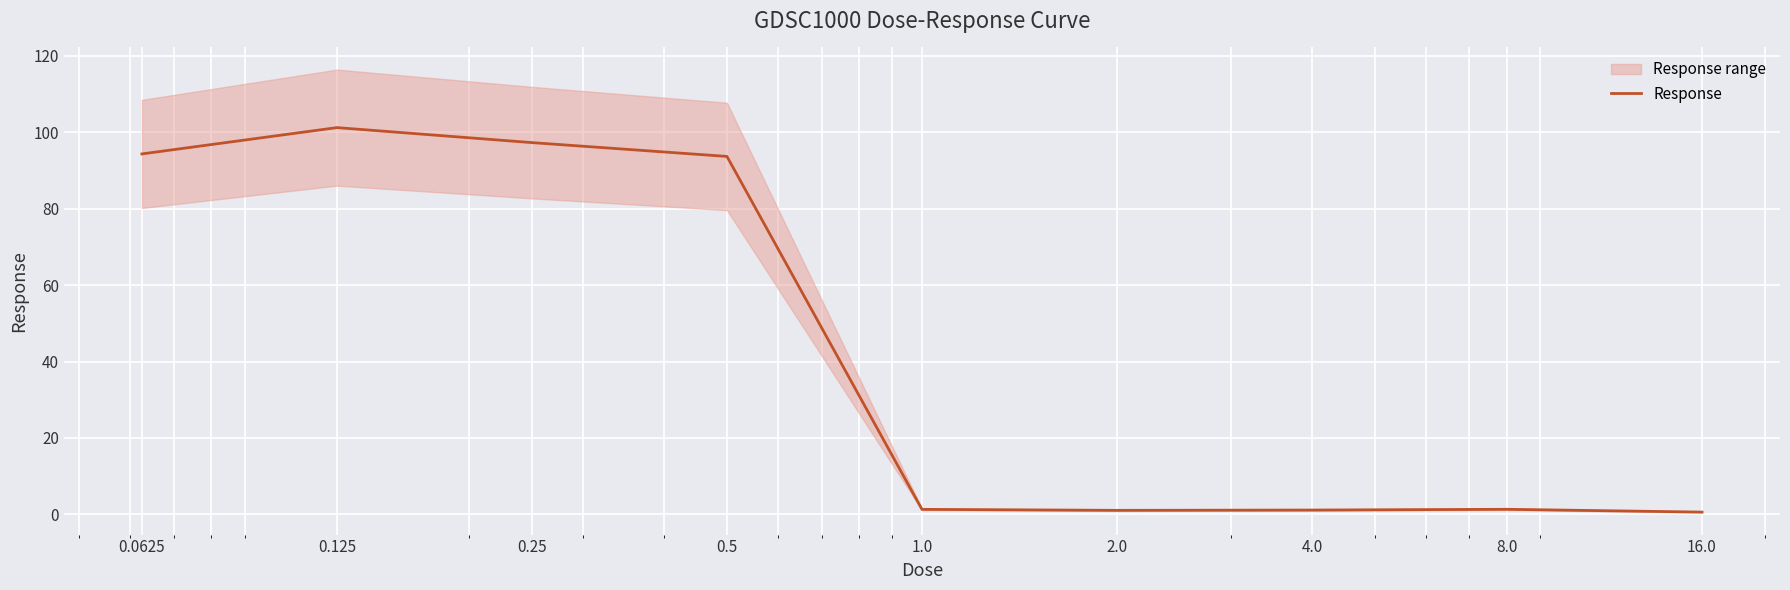

How many values are below 1?

1